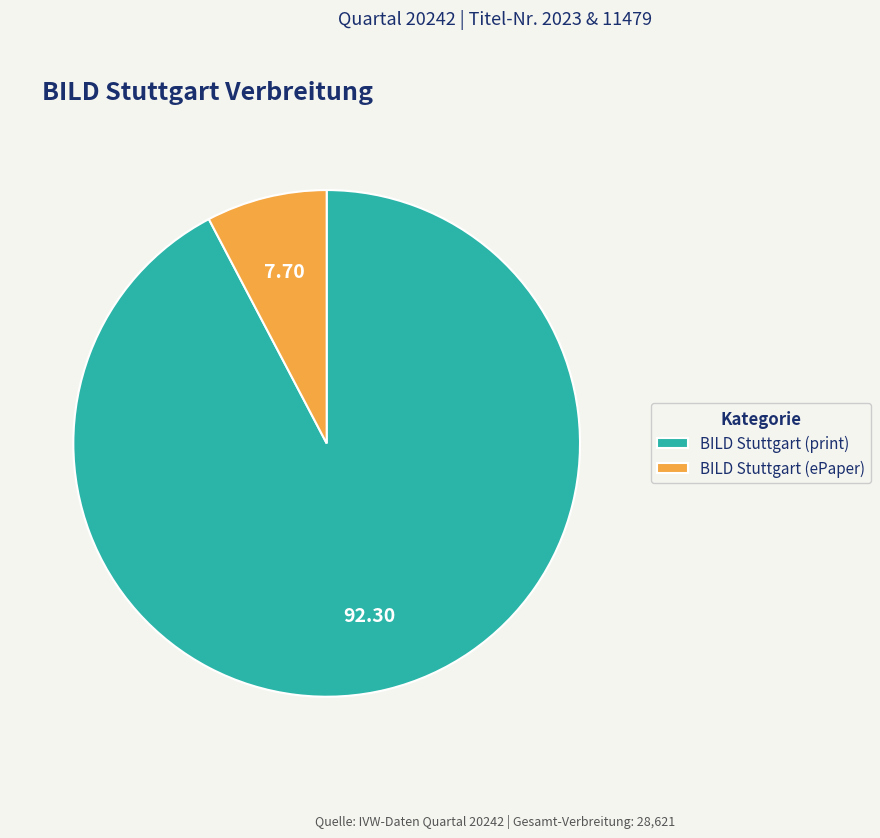

Count the number of slices in the pie.

2